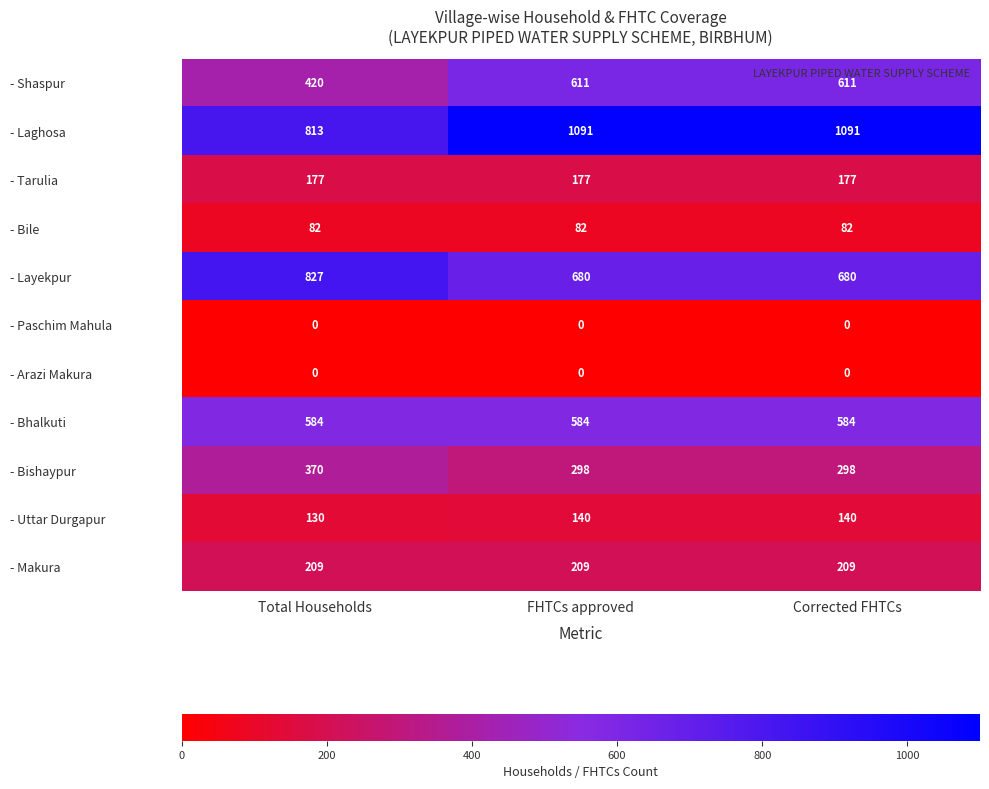

What is the average value of the - Tarulia series?

177